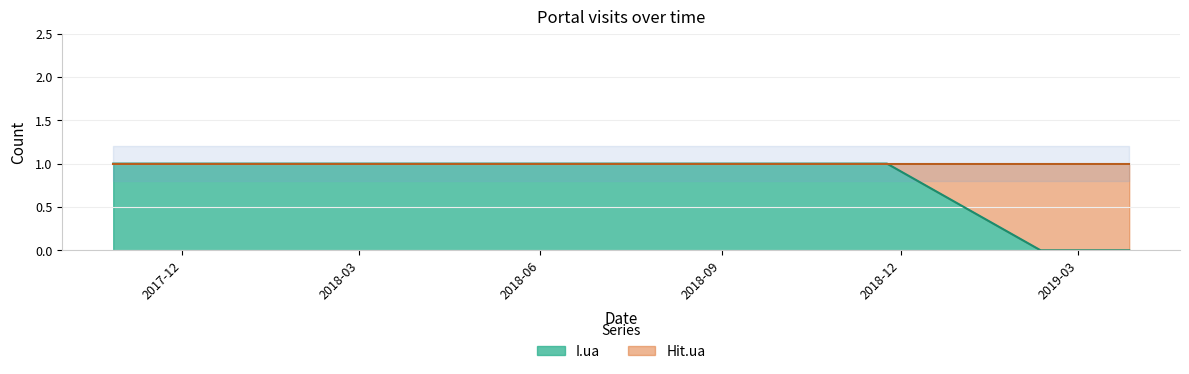

Rank the categories by value from highest to lowest.

2017-10-27, 2017-12-01, 2018-05-29, 2018-11-24, 2019-02-10, 2019-03-14, 2019-03-27